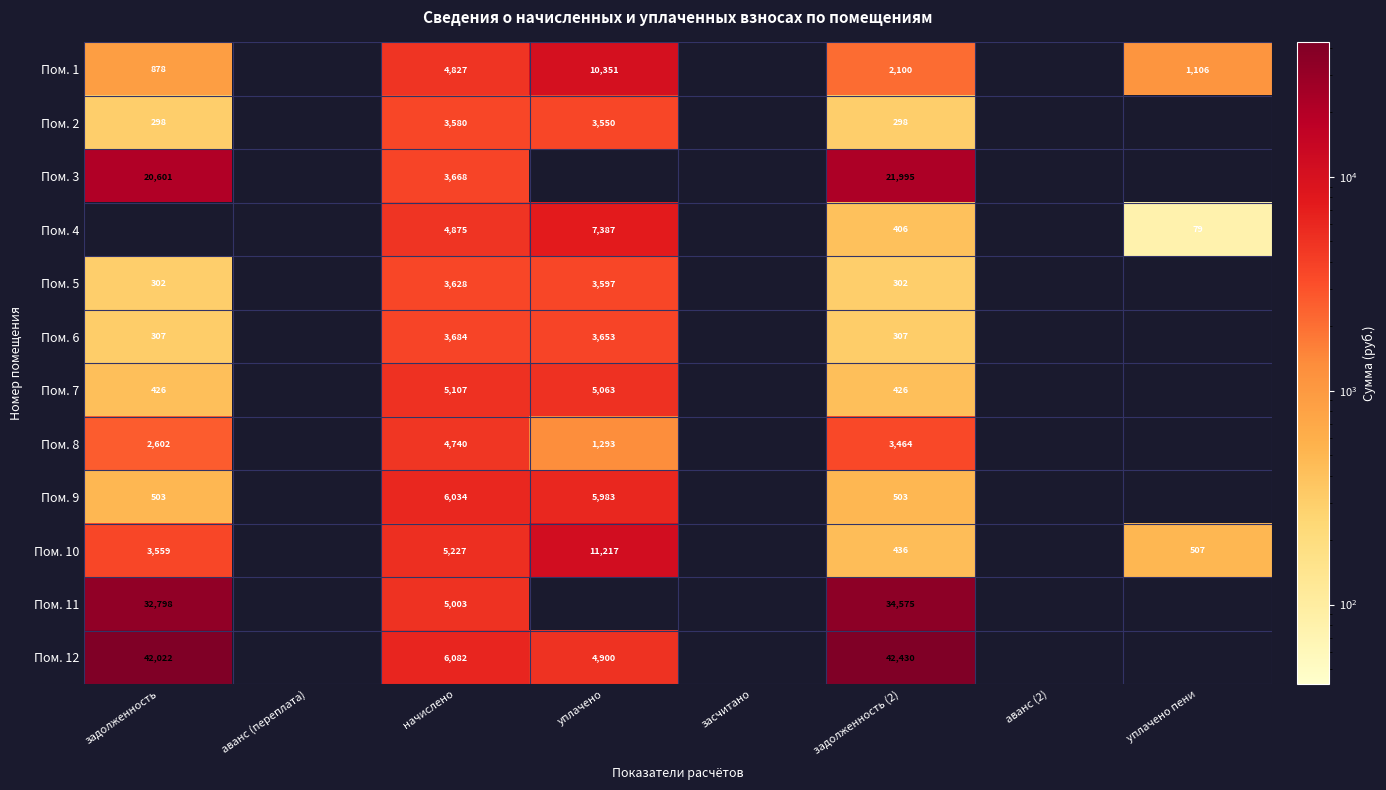

What is the sum of the Пом. 7 values at задолженность and уплачено?

5489